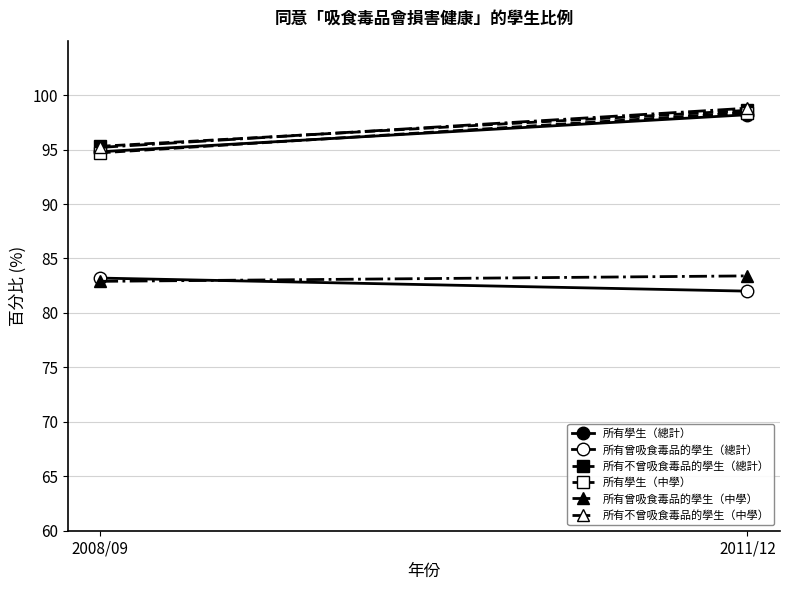

What is the maximum value for 所有學生（中學）?

98.4